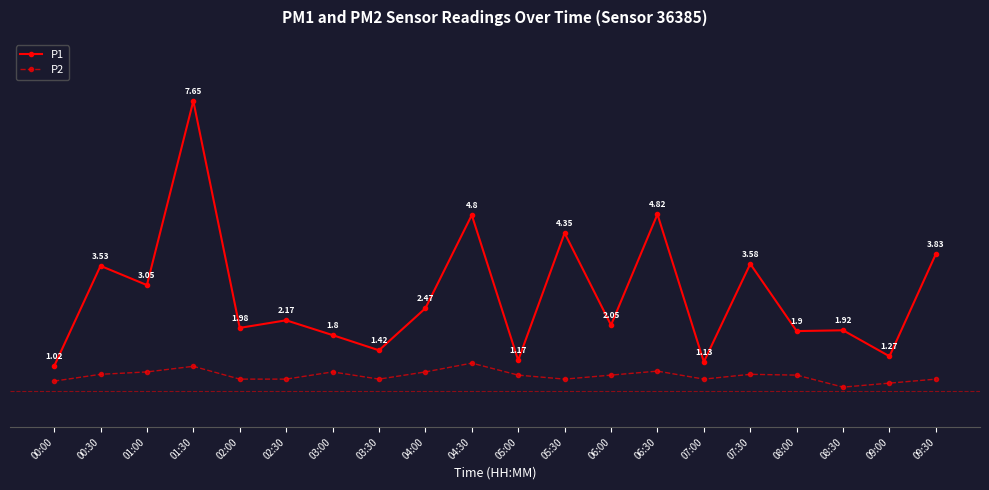

Is the value of P1 at 04:30 greater than the value of P2 at 06:00?

Yes